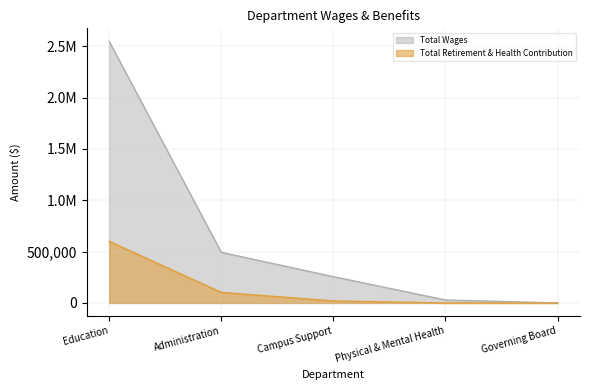

What are all the series names shown in the legend?

Total Wages, Total Retirement & Health Contribution